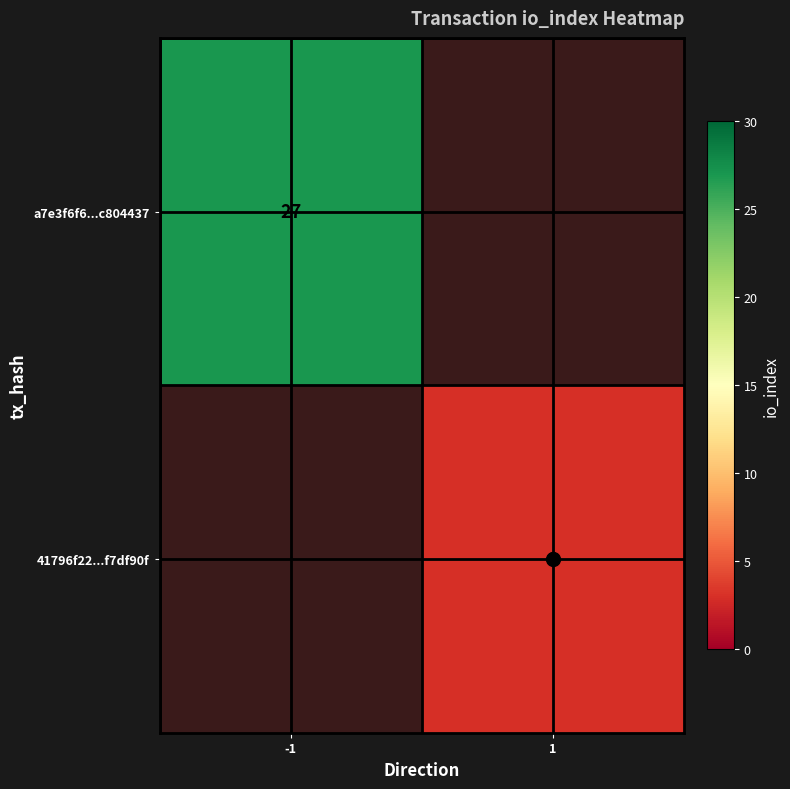

At which label is a7e3f6f6...c804437 closest to 27?

-1